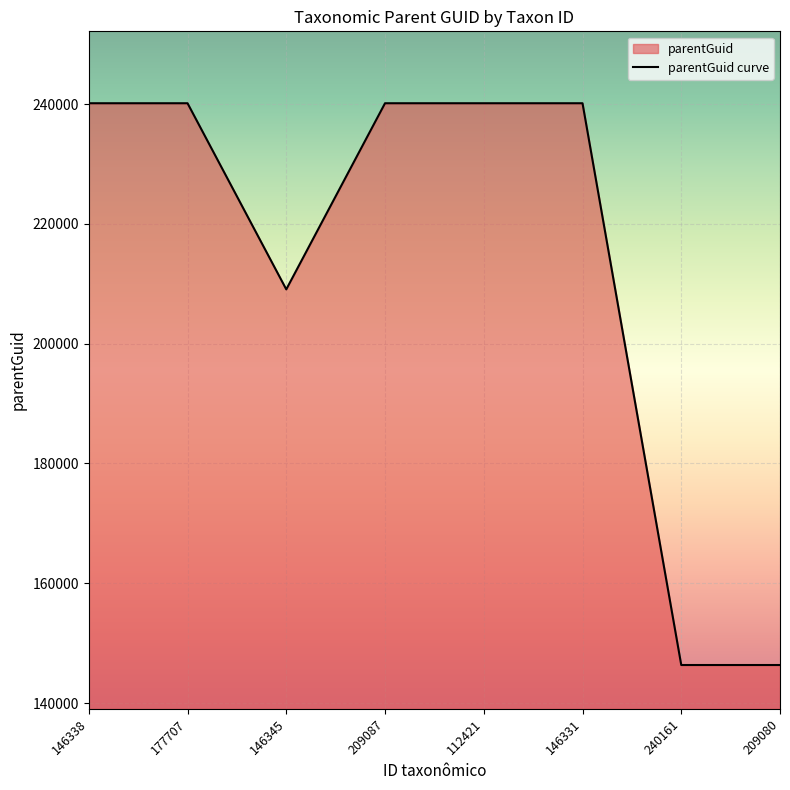

What is the label of the 1st point from the right?

209080